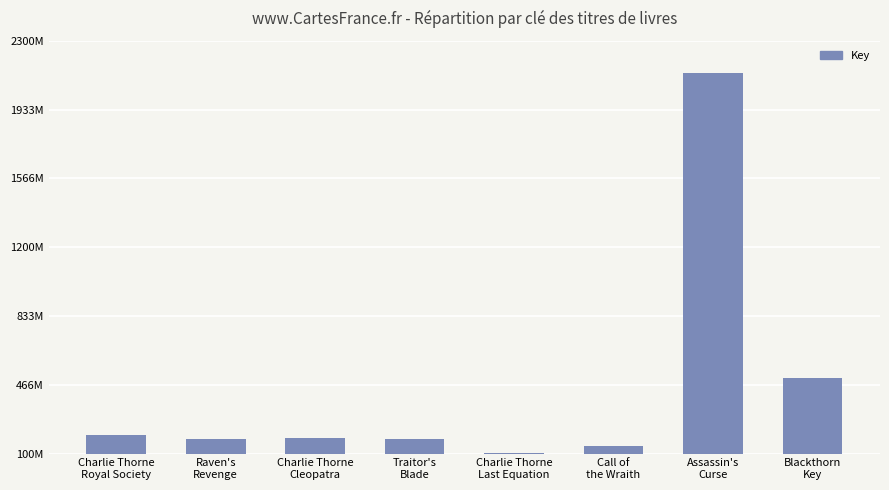

Reading left to right, what are all the values shown in this chart?

196905056	174975625	181436602	174974534	101049745	139322363	2130307530	501383390